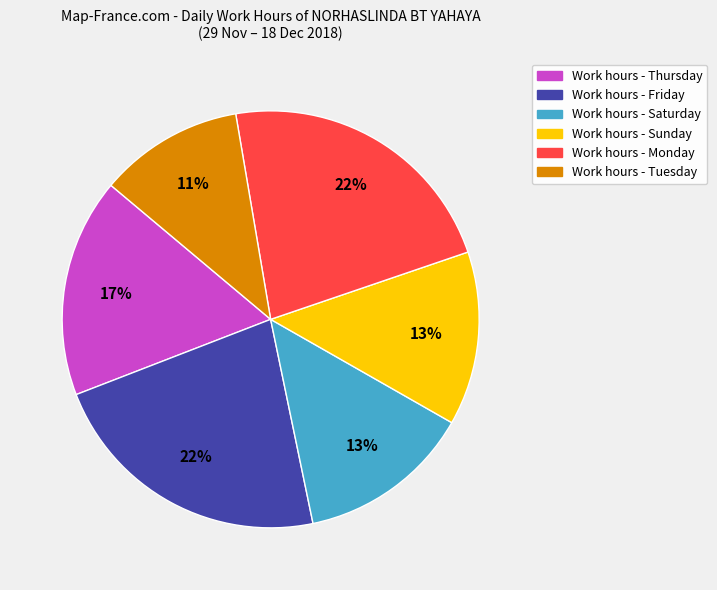

To the nearest percent, what is the average slice percentage?

17%